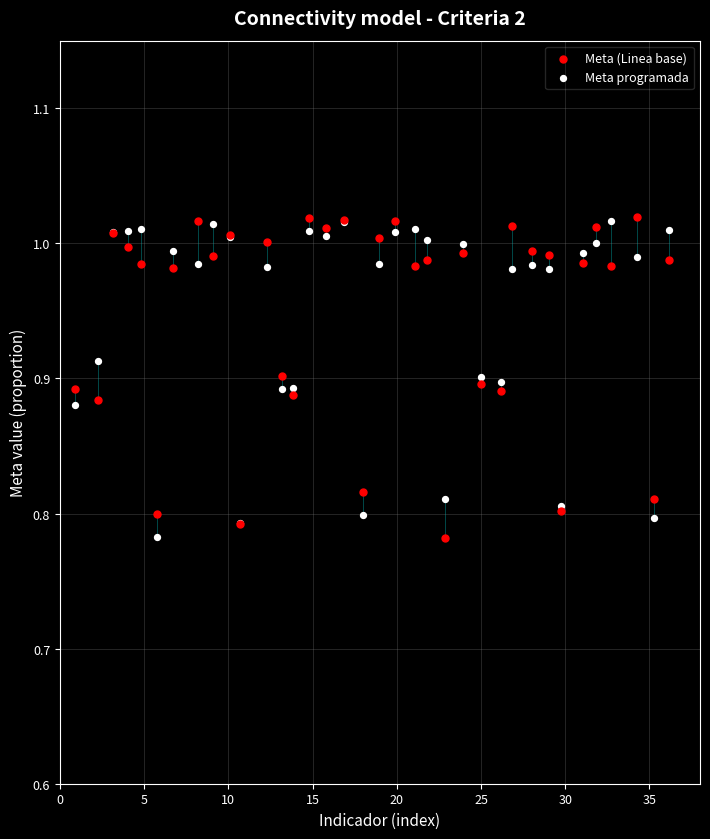

What is the X range (max minus min) for the scatter plot?

35.3